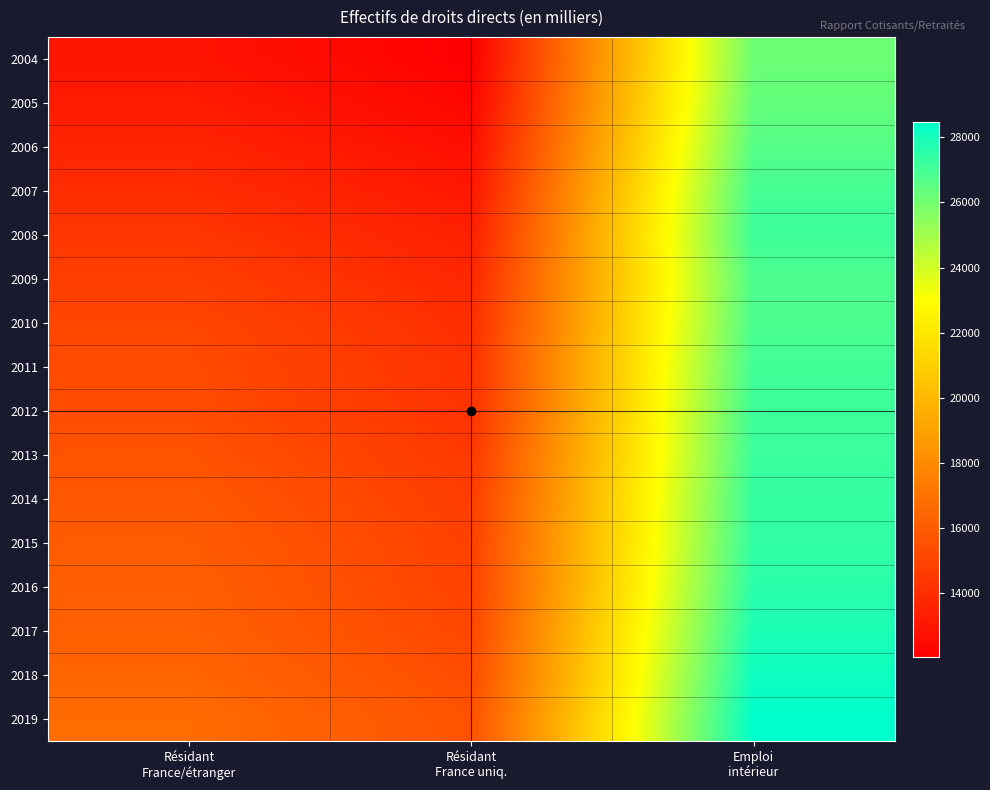

Which has a higher value, Résidant
France uniq. or Emploi
intérieur?

Emploi
intérieur